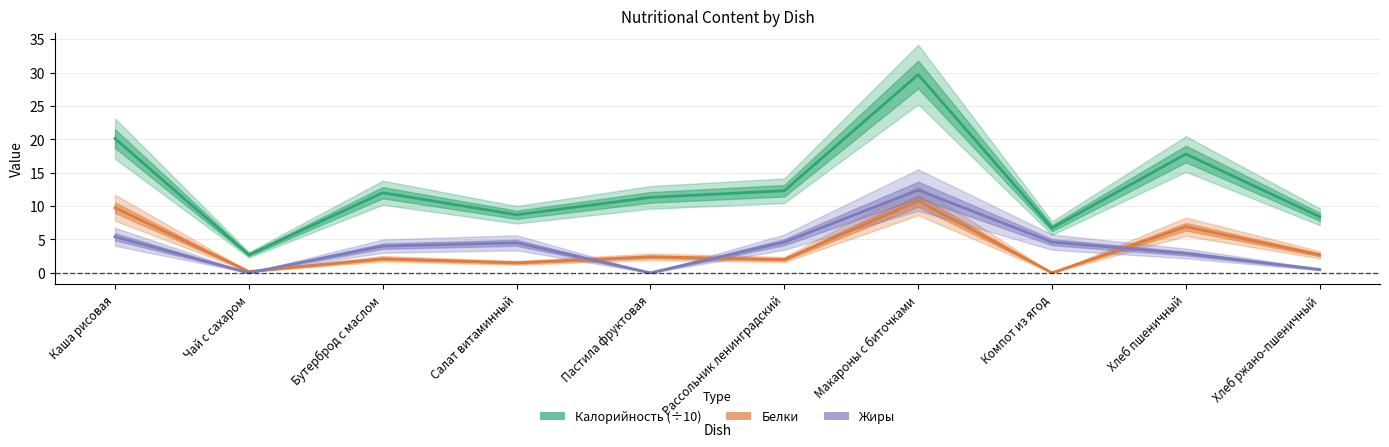

At how many categories does at least one series exceed 15?

3